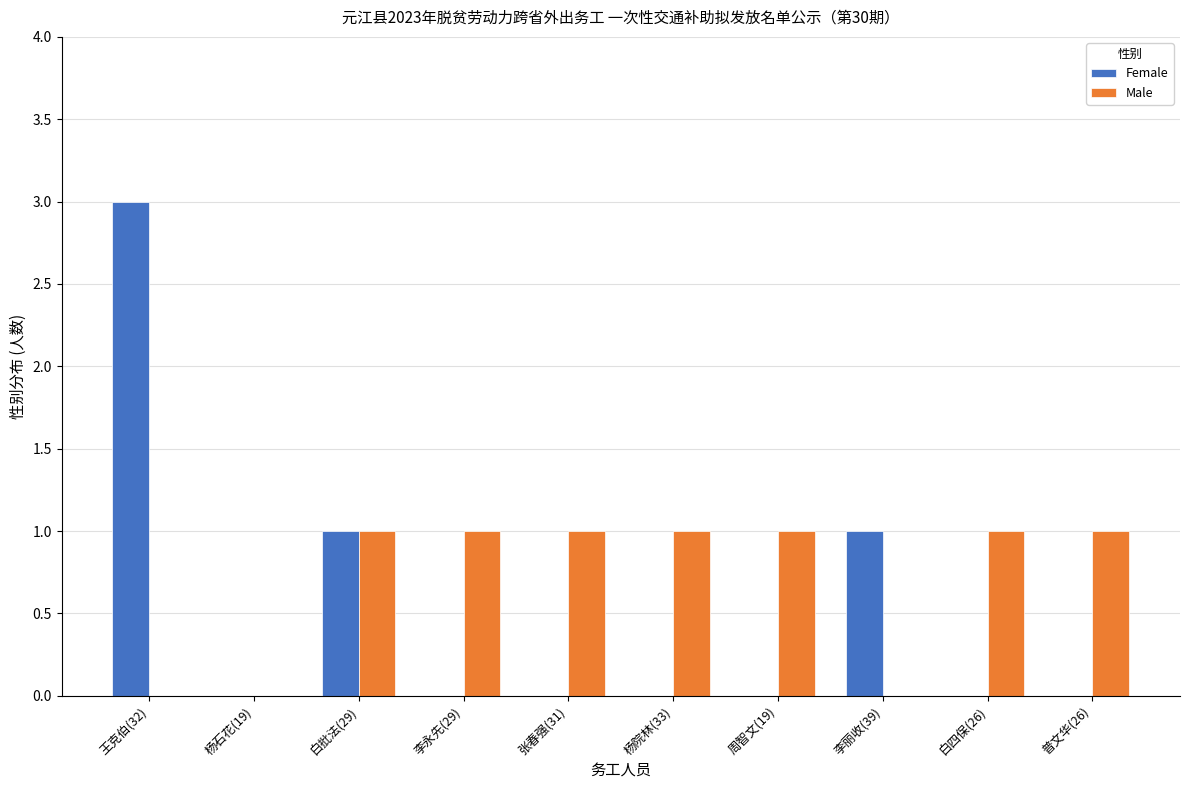

What are all the series names shown in the legend?

Female, Male